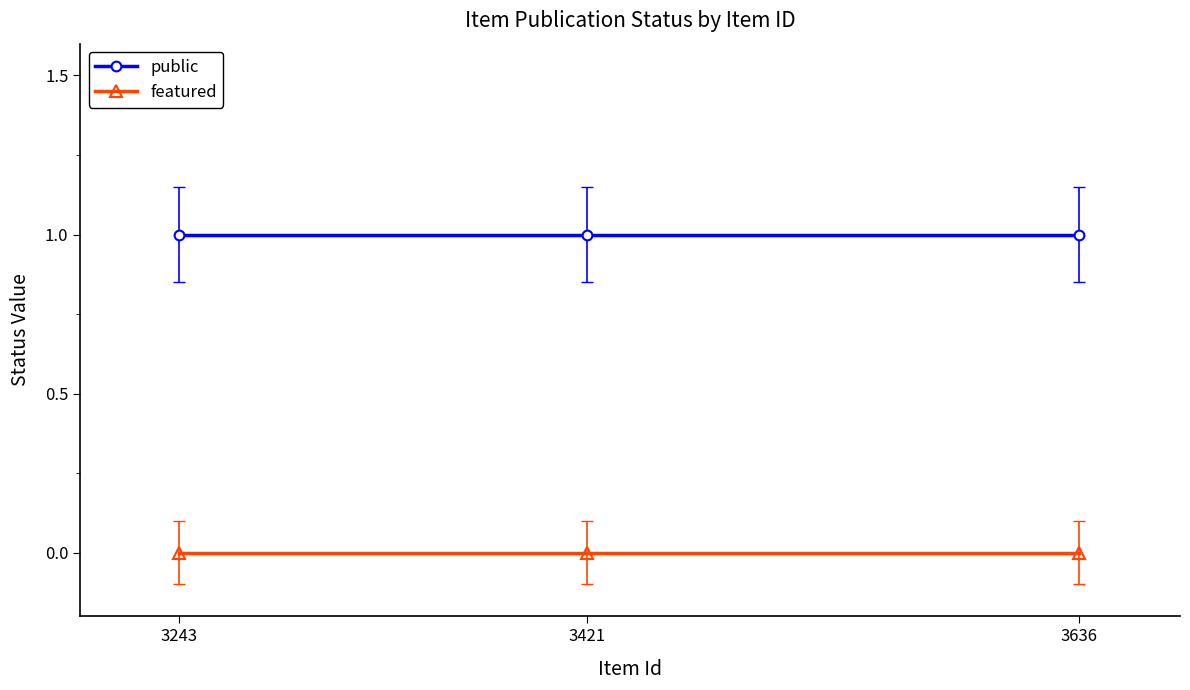

Reading right to left, transcribe all the data shown in this chart.

public: 1	1	1
featured: 0	0	0